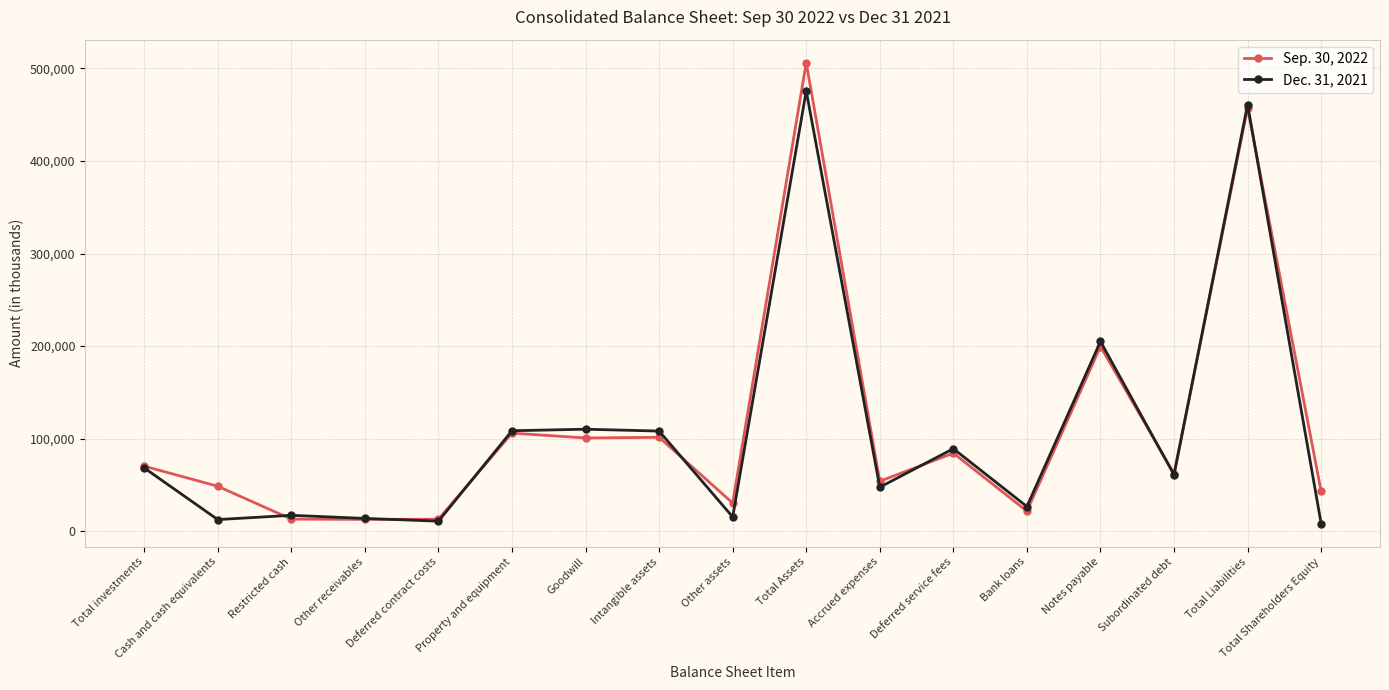

True or false: Sep. 30, 2022 has more than 1 interior local peaks.

True